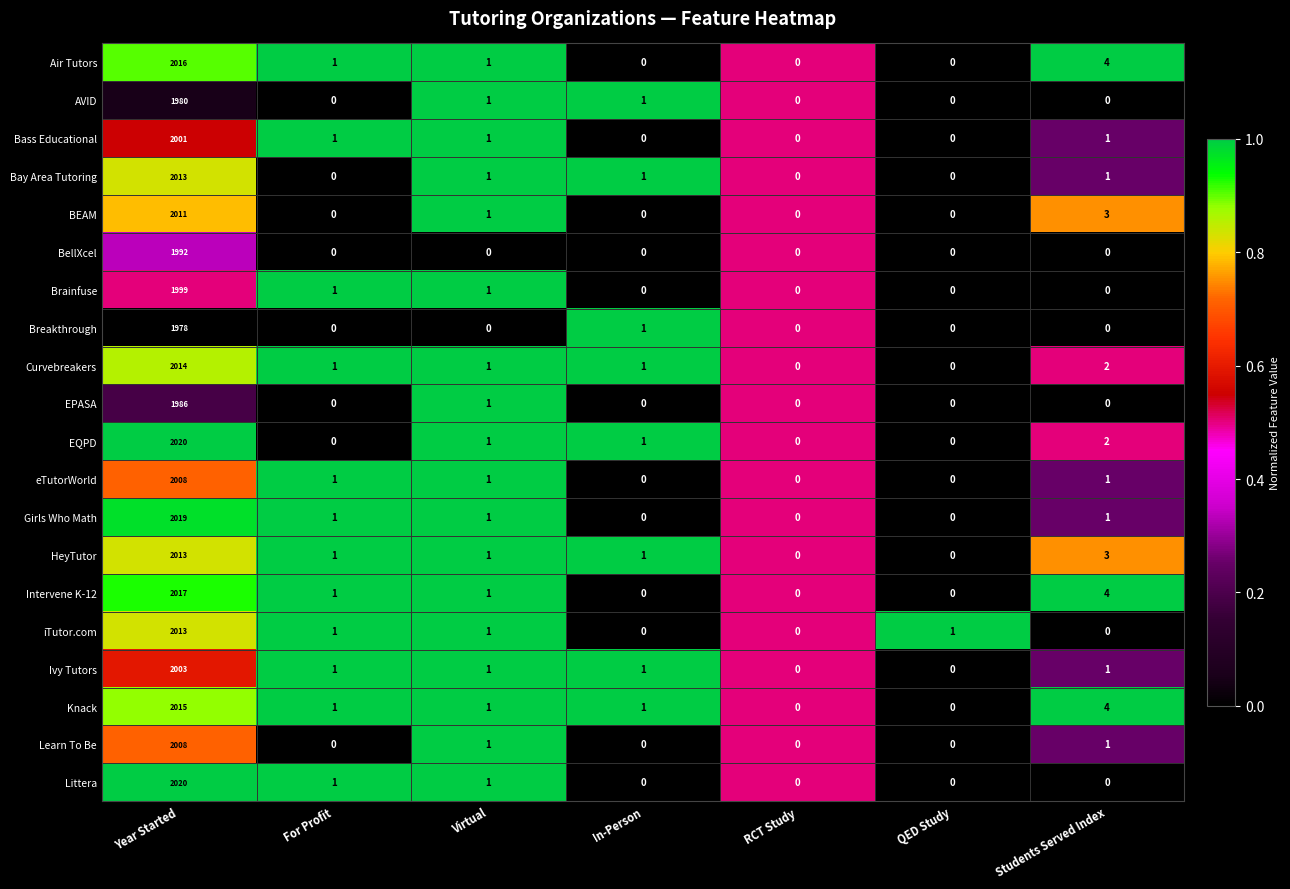

At which category is the sum across all series the highest?

Year Started